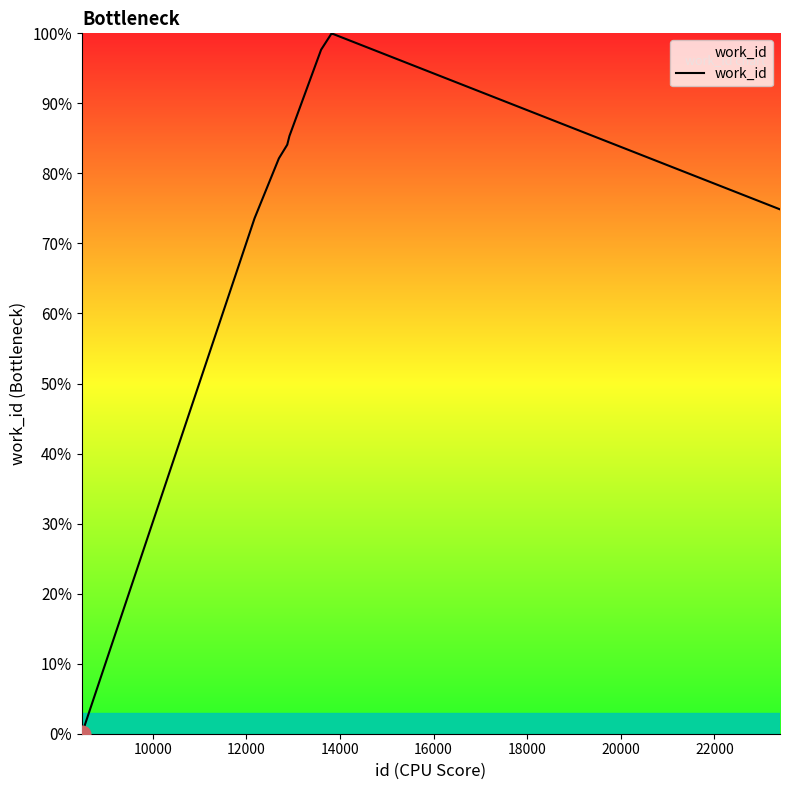

What is the greatest value displayed?

100.0